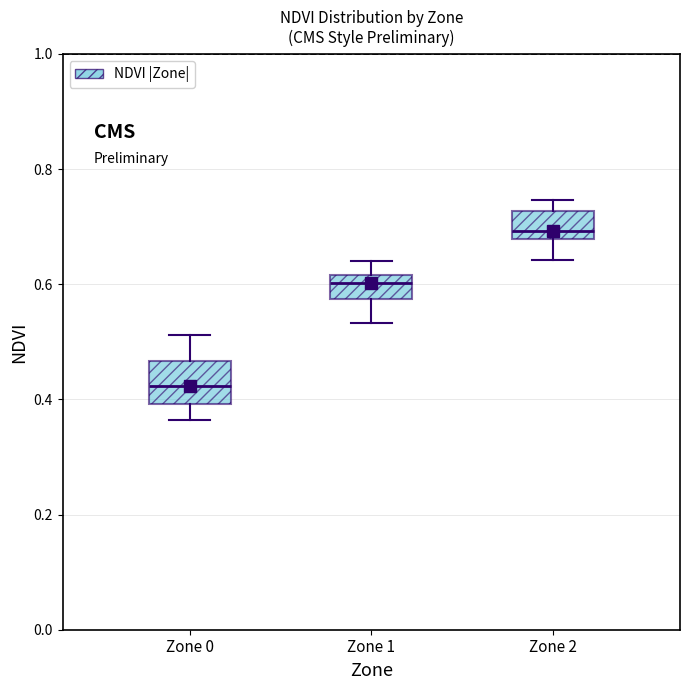

Where does the median line of the box for Zone 2 sit on the y-axis? The values are not printed on the chart, so give them approximately, as read against the axis.

0.70